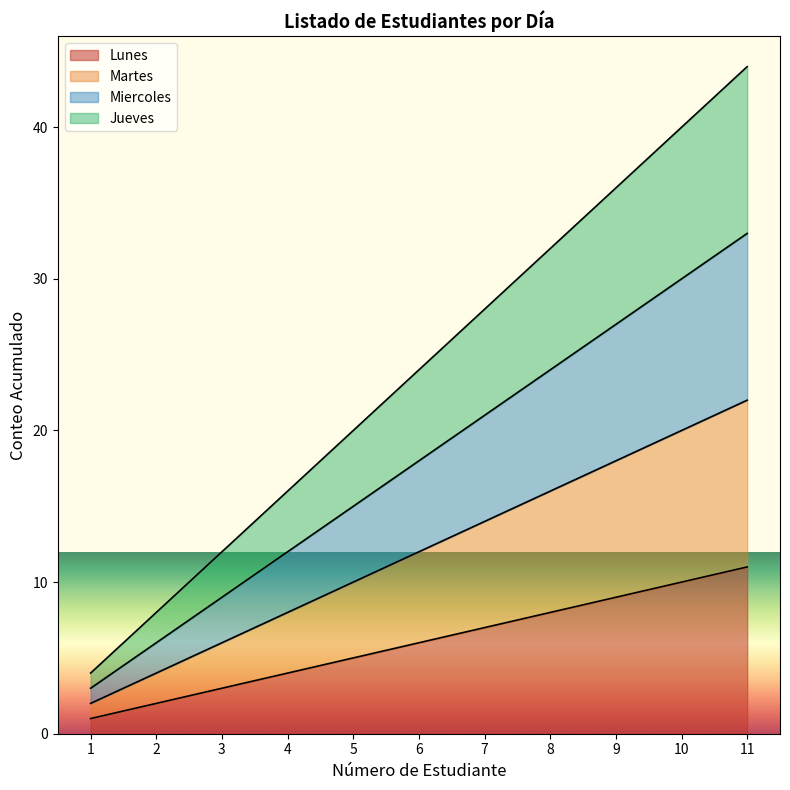

Which label corresponds to the largest value in the chart?

11